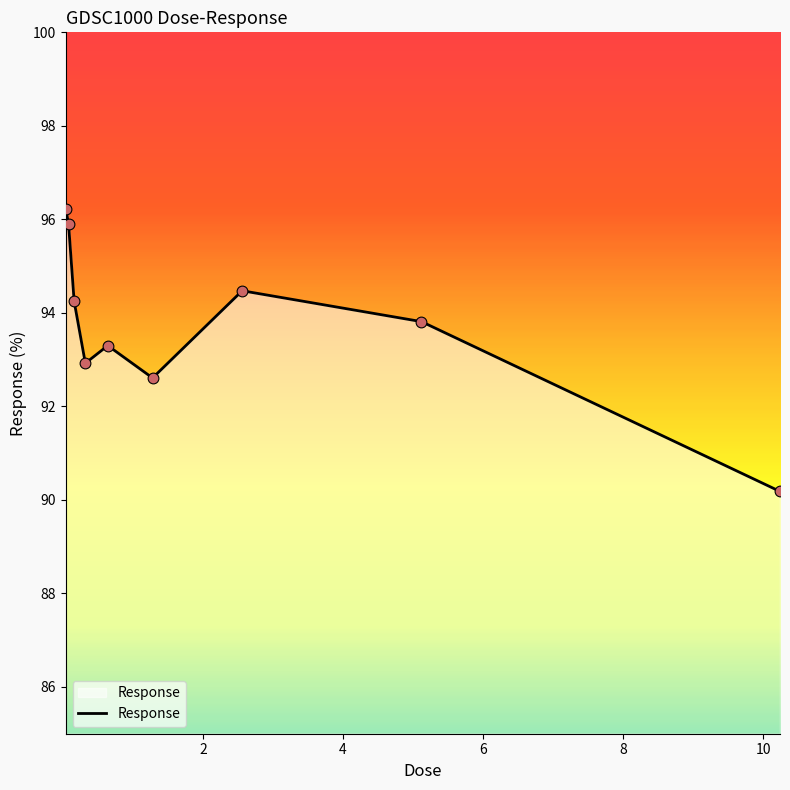

What is the smallest value displayed?

90.2